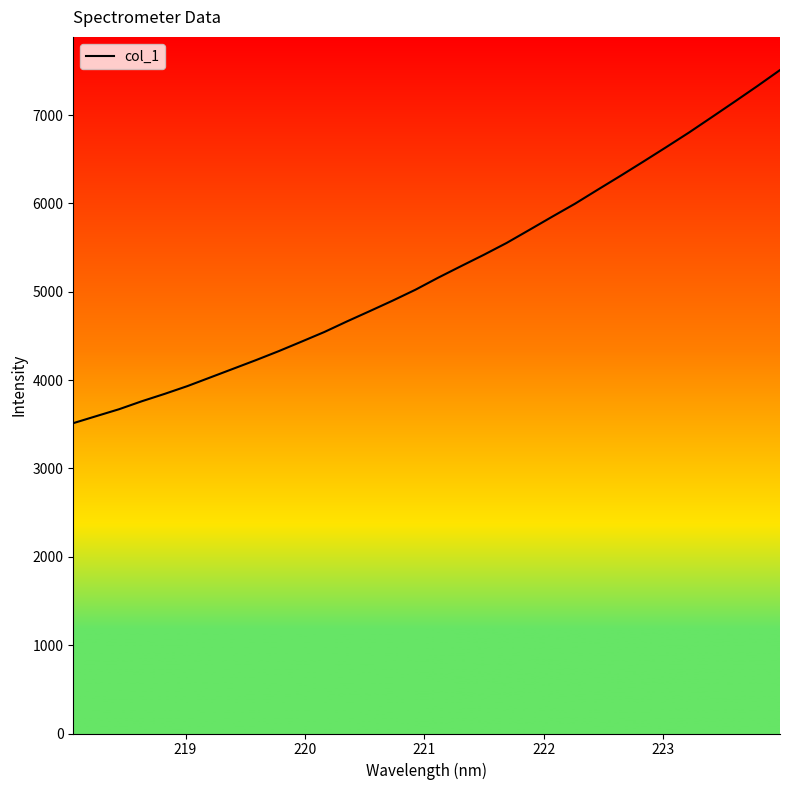

What is the difference between the maximum and minimum values?

3996.9